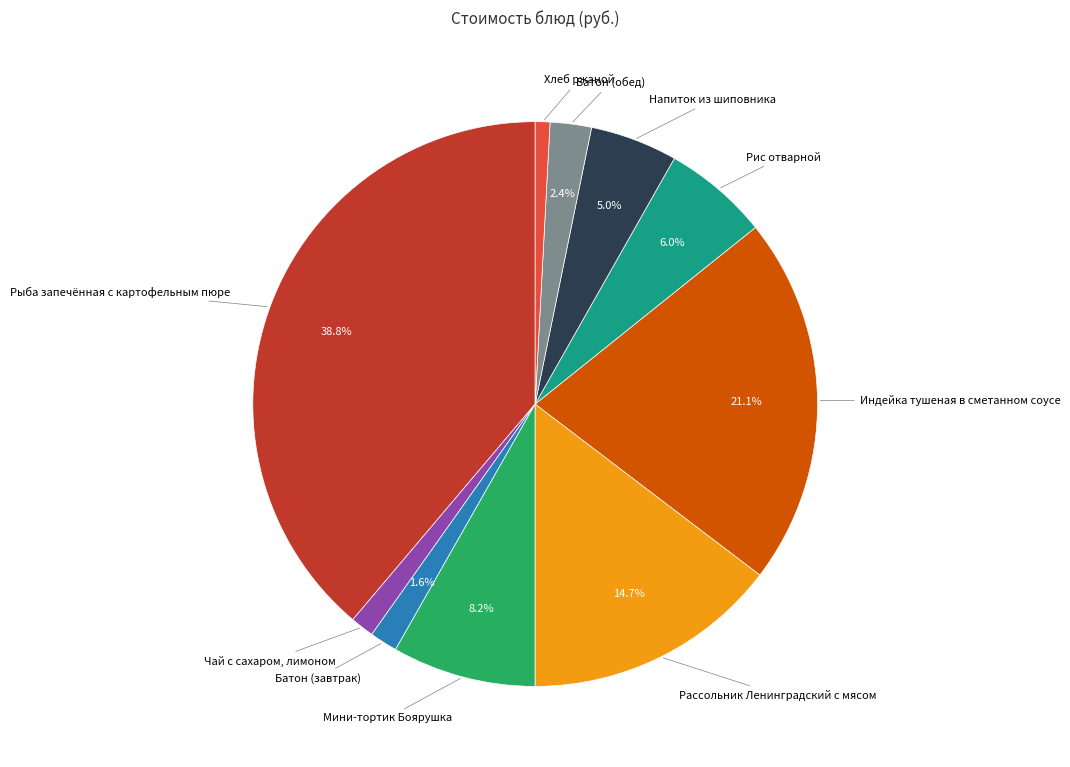

Is it true that Батон (обед) is 2% of the pie?

True